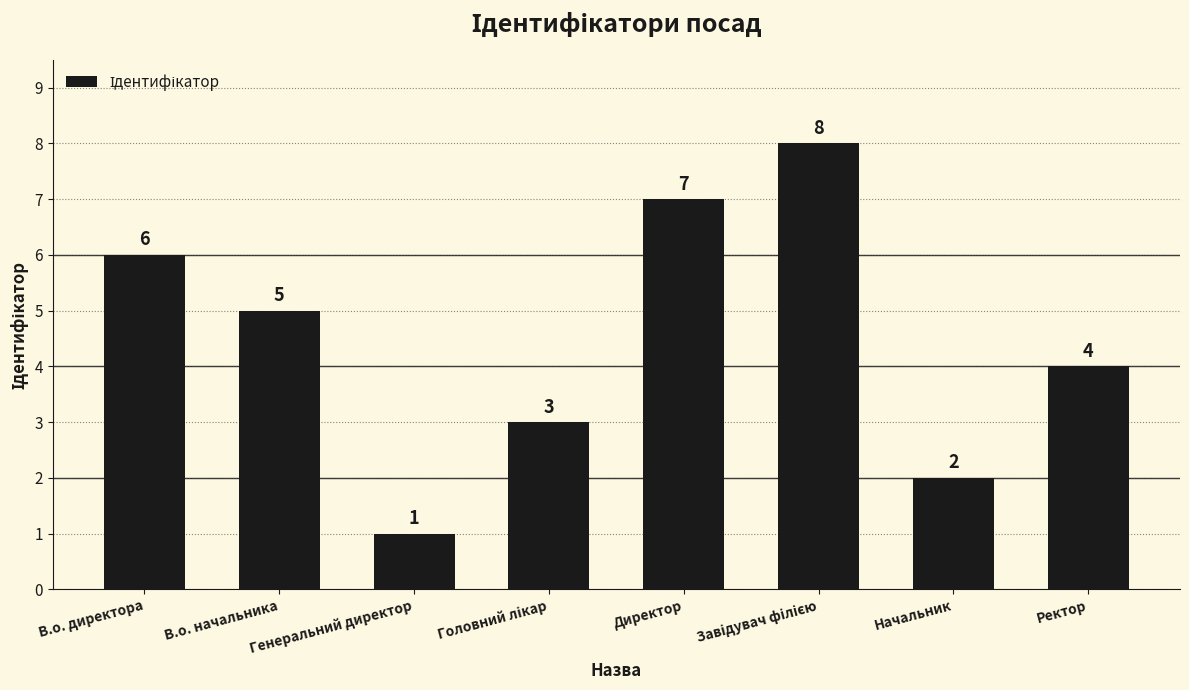

What is the sum of the values at Начальник and Генеральний директор?

3